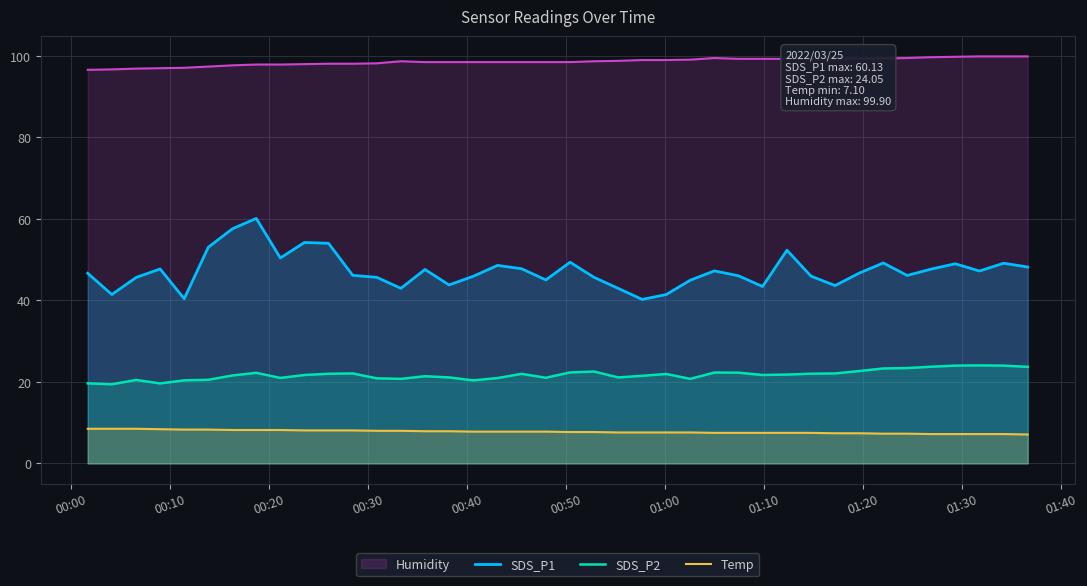

How many lines are shown in the chart?

4